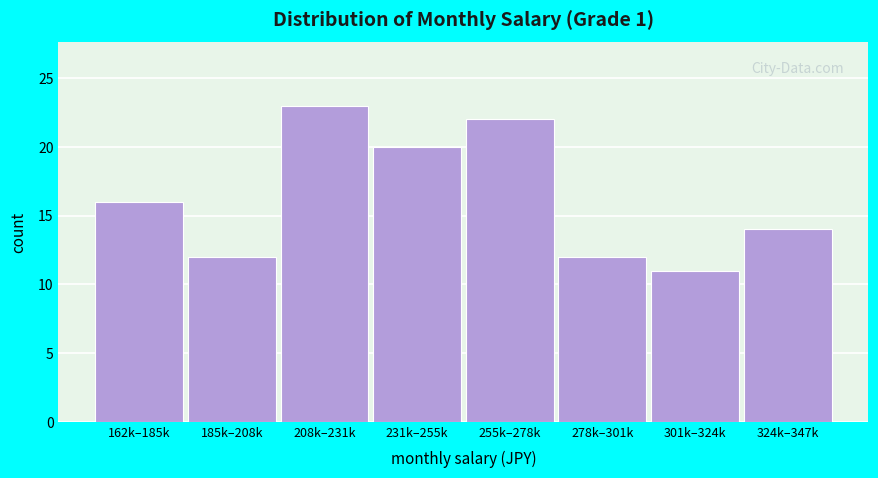

Reading left to right, transcribe all the data shown in this chart.

16	12	23	20	22	12	11	14